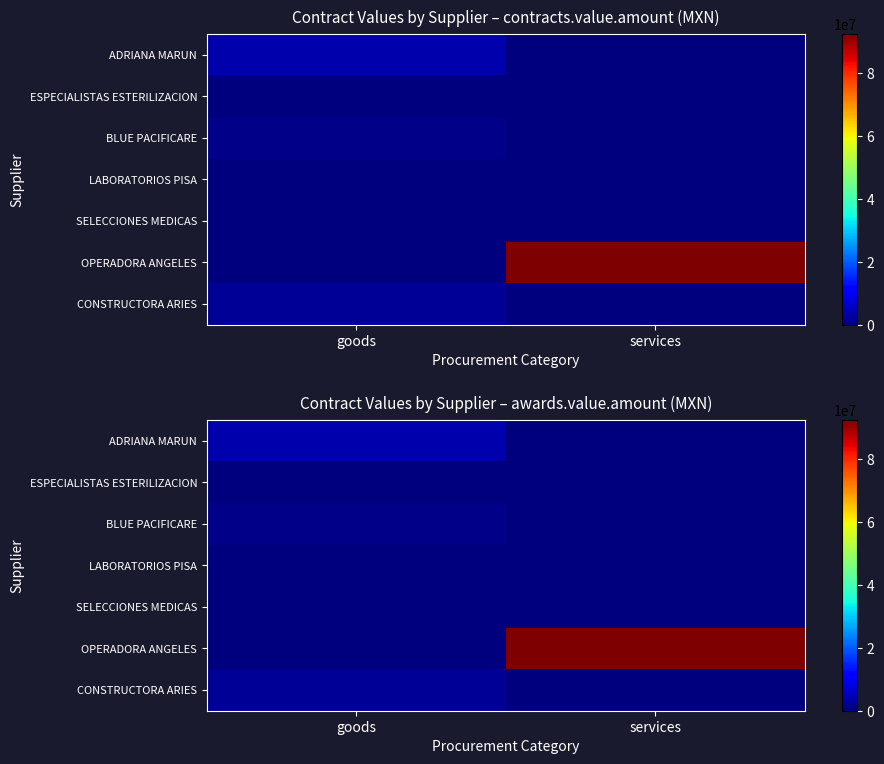

What is the difference between the maximum and minimum values in the SELECCIONES MEDICAS series?

143500.0